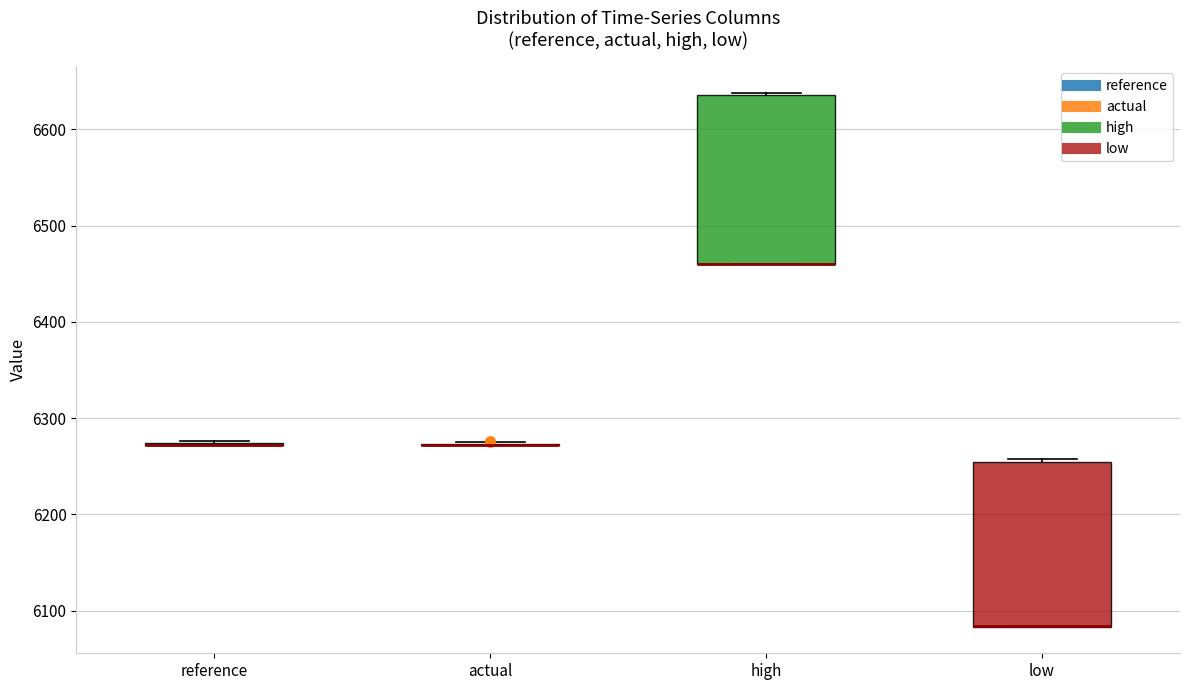

Reading left to right, transcribe this box plot: for each box, give where its median line is, the range the box spans, and where its two whiskers end, as read against the y-axis. The values are not printed on the chart, so give them approximately, as read against the axis.

reference: box collapsed to a line at 6270, whiskers 6270 to 6280
actual: box collapsed to a line at 6270, whiskers 6270 to 6270
high: median 6460 (drawn on the box's lower edge), box 6460 to 6640, whiskers 6460 to 6640
low: median 6080 (drawn on the box's lower edge), box 6080 to 6250, whiskers 6080 to 6260